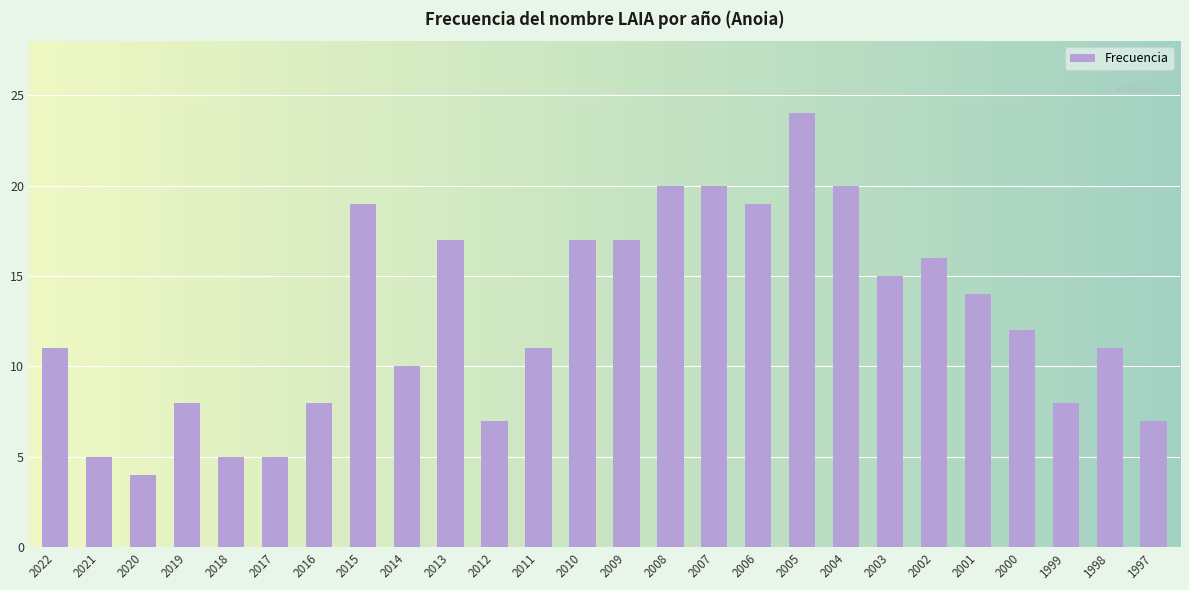

Reading left to right, transcribe all the data shown in this chart.

2022=11	2021=5	2020=4	2019=8	2018=5	2017=5	2016=8	2015=19	2014=10	2013=17	2012=7	2011=11	2010=17	2009=17	2008=20	2007=20	2006=19	2005=24	2004=20	2003=15	2002=16	2001=14	2000=12	1999=8	1998=11	1997=7